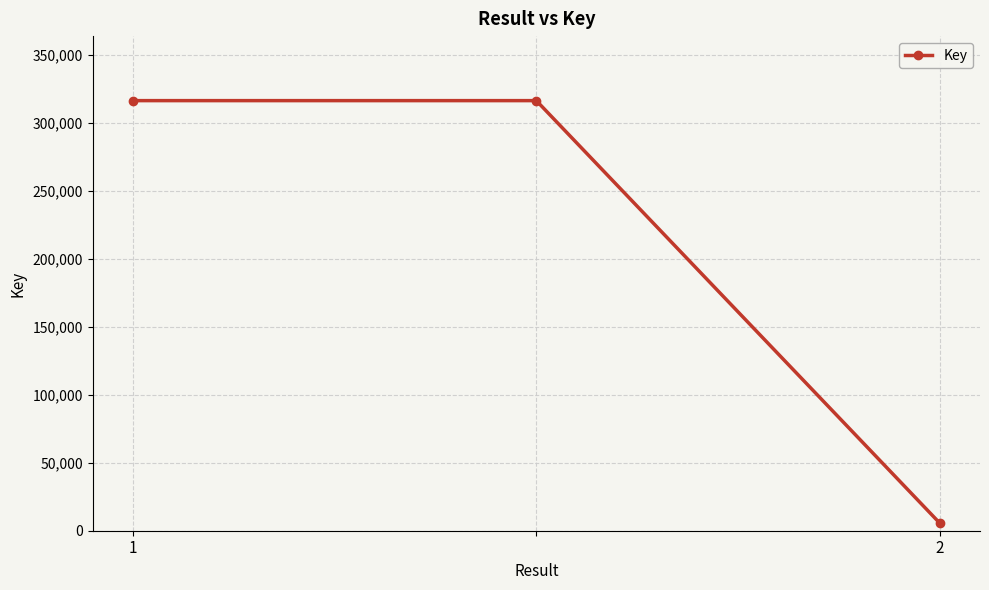

What is the maximum value shown in the chart?

316283